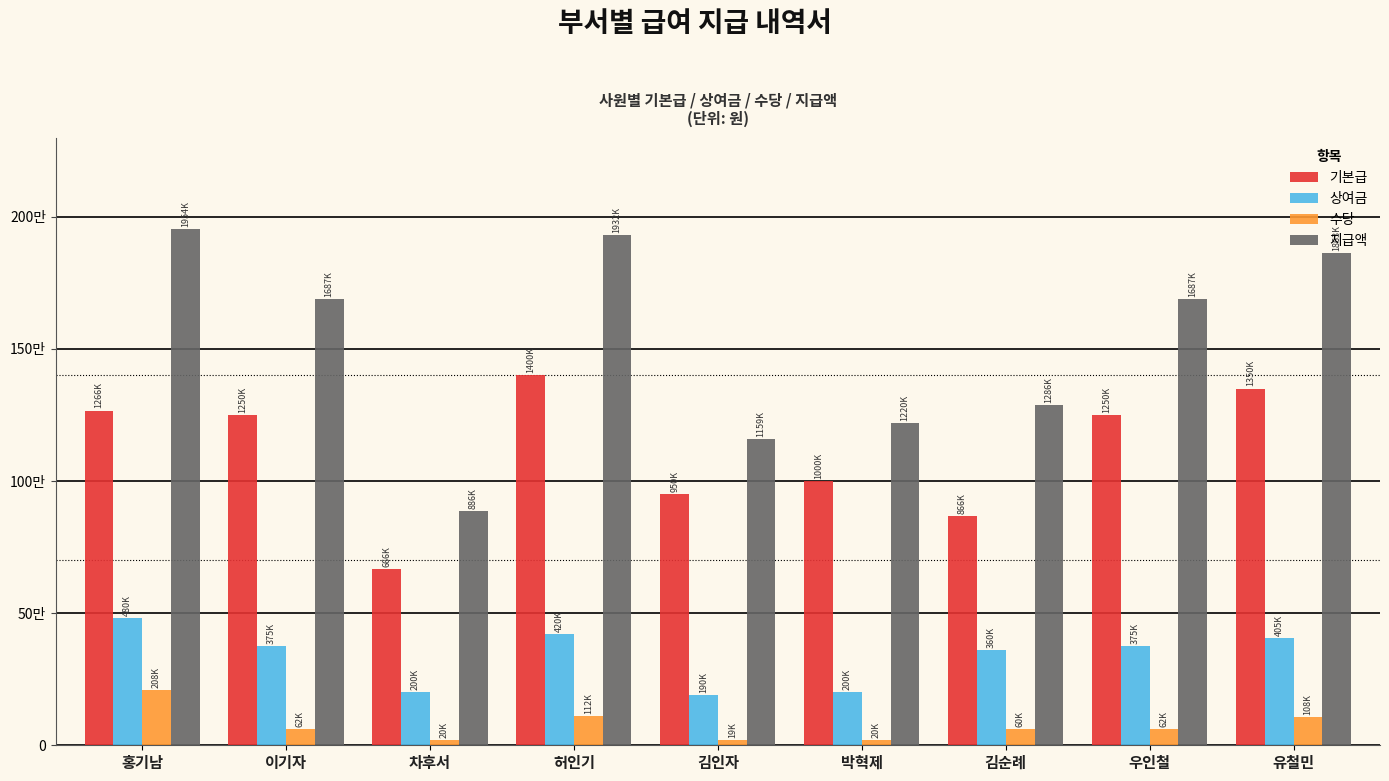

List the series in order of their overall mean, lowest first.

수당, 상여금, 기본급, 지급액